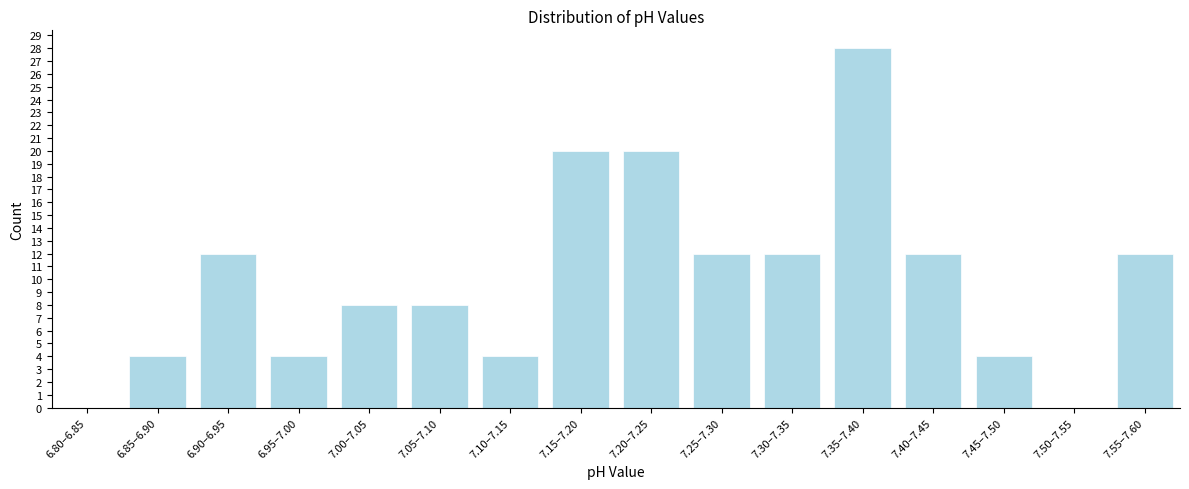

Reading right to left, what are all the values shown in this chart?

7.55–7.60=12	7.50–7.55=0	7.45–7.50=4	7.40–7.45=12	7.35–7.40=28	7.30–7.35=12	7.25–7.30=12	7.20–7.25=20	7.15–7.20=20	7.10–7.15=4	7.05–7.10=8	7.00–7.05=8	6.95–7.00=4	6.90–6.95=12	6.85–6.90=4	6.80–6.85=0